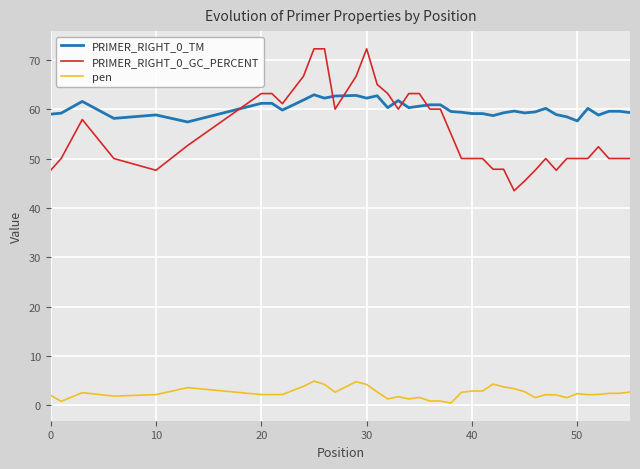

At how many categories does at least one series exceed 11?

40